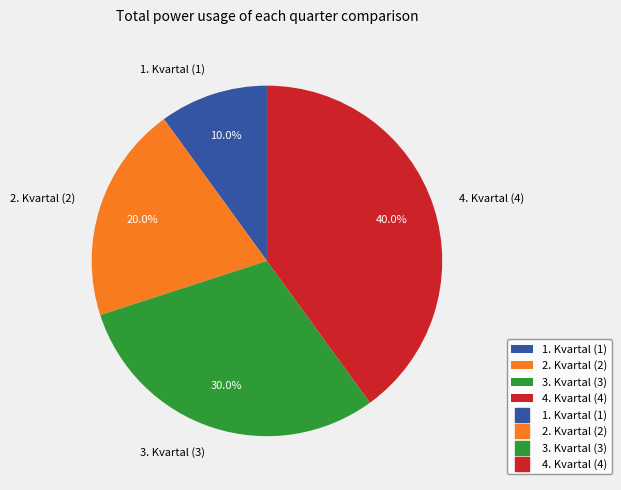

Between 1. Kvartal and 3. Kvartal, which is larger?

3. Kvartal